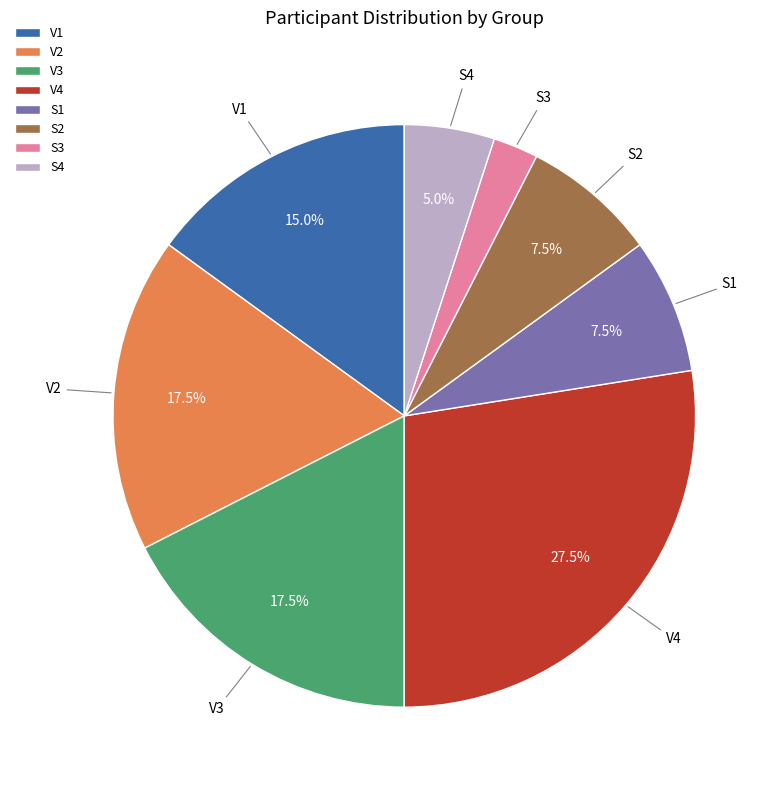

Approximately how many times larger is the value at S1 compared to V3?

0.4